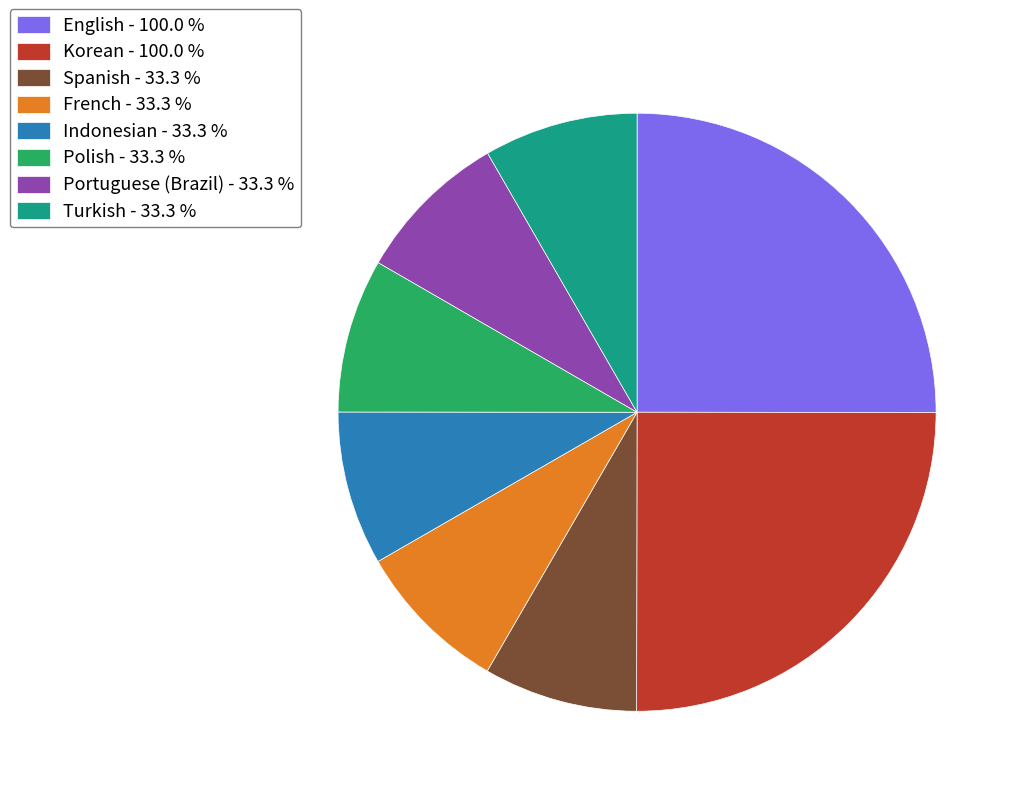

The Portuguese (Brazil) slice represents 8% of the pie. True or false?

True